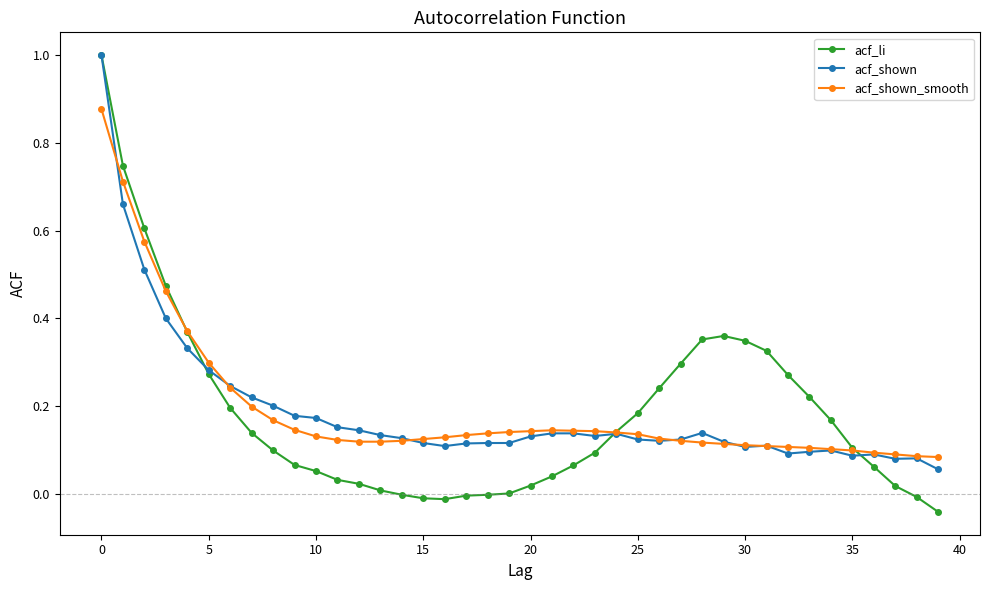

What is the highest value of the acf_li series?

1.0